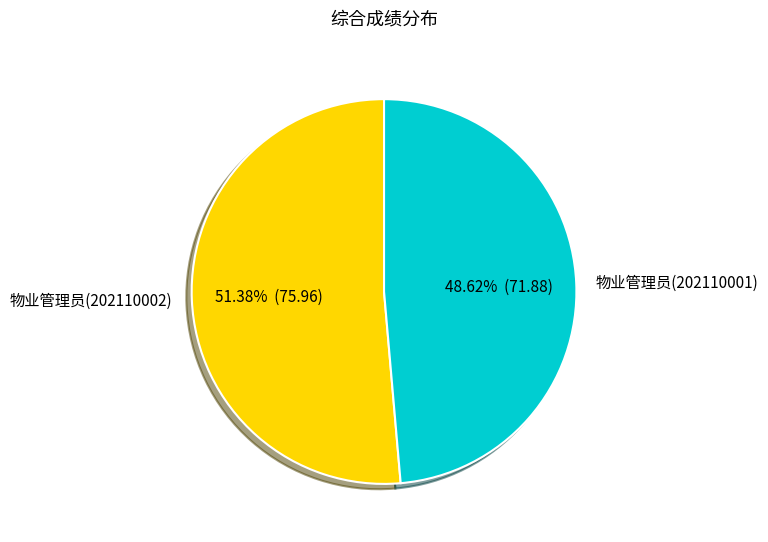

Between 物业管理员(202110002) and 物业管理员(202110001), which is larger?

物业管理员(202110002)